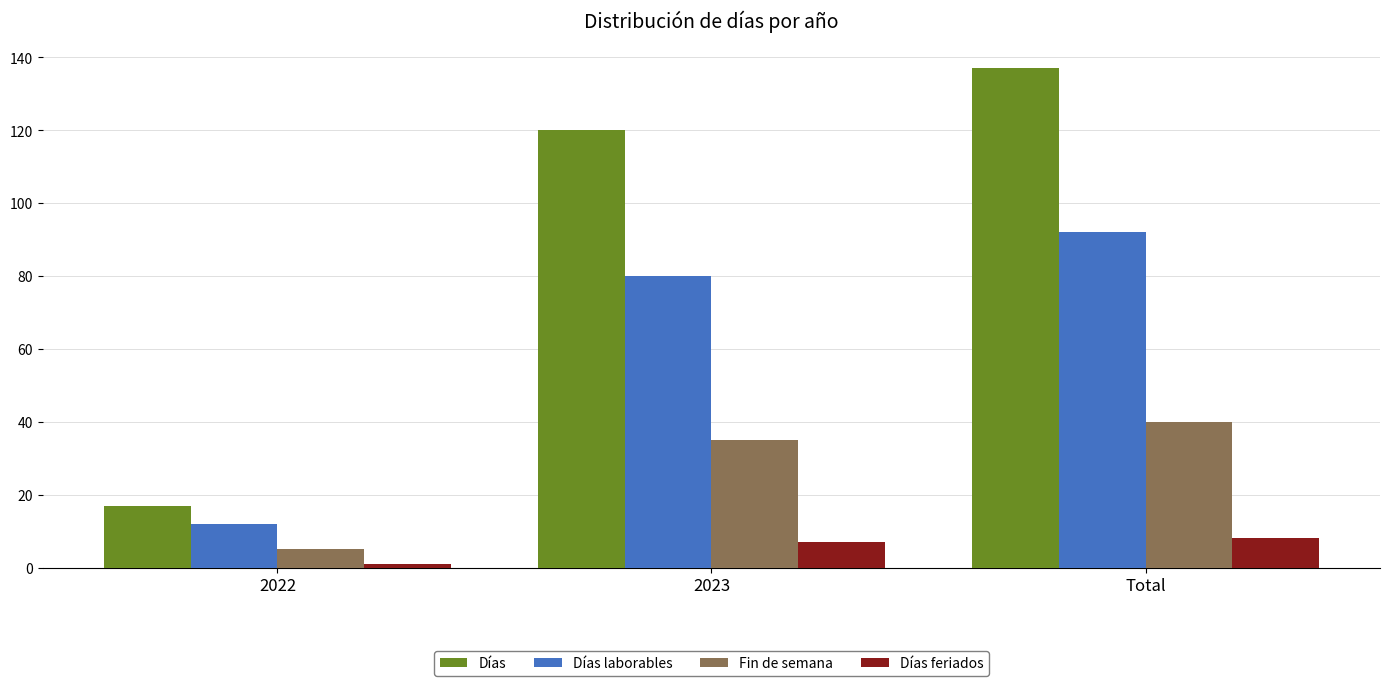

At which label is Días closest to 77?

2023